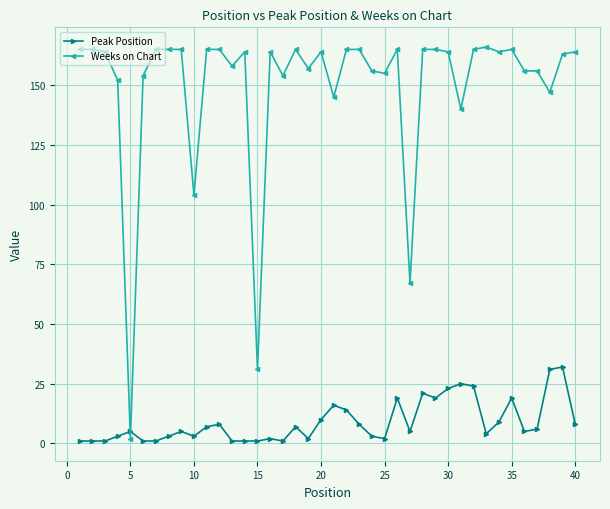

At how many categories does at least one series exceed 144?

35